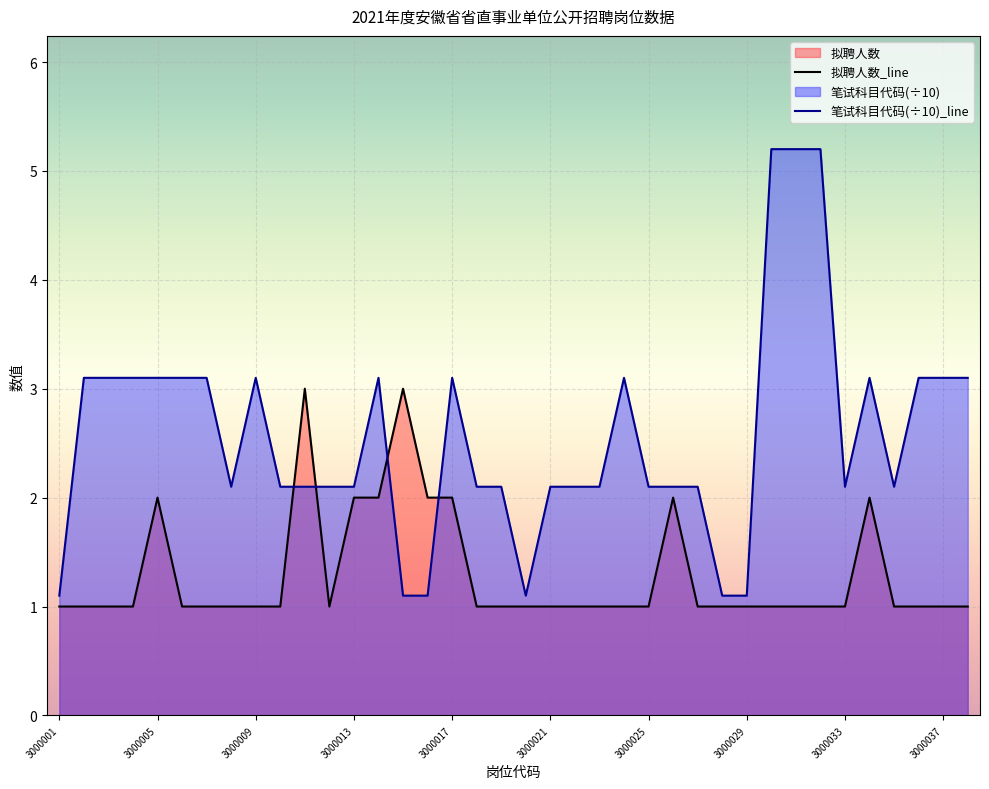

Which series has the largest total across all categories?

笔试科目代码(÷10)_line